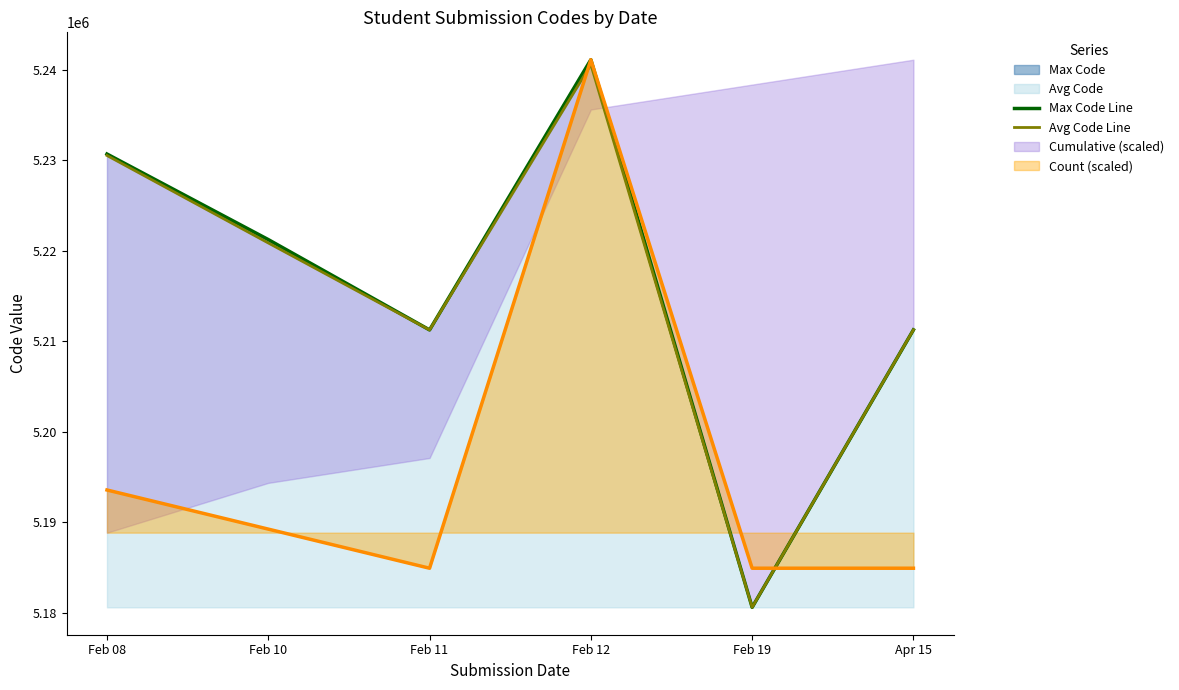

What is the label of the 6th point from the left?

Apr 15